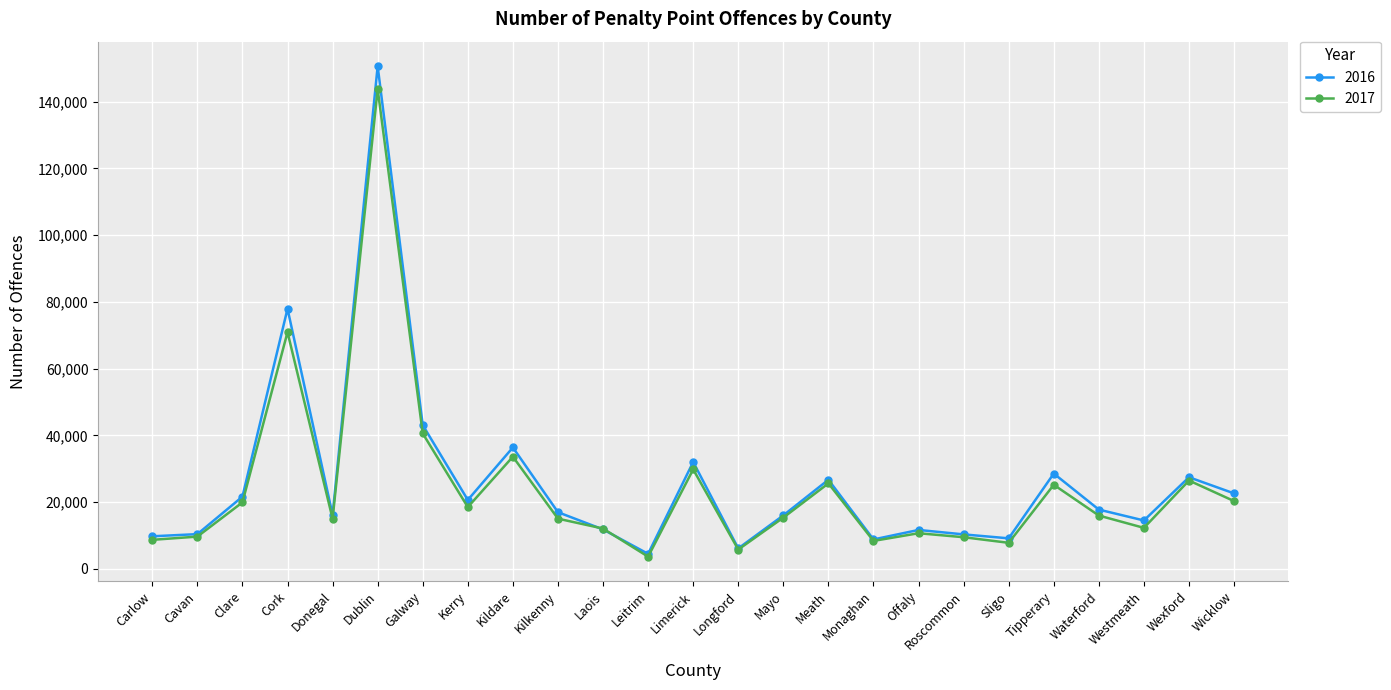

Rank the series by their maximum value, from highest to lowest.

2016, 2017